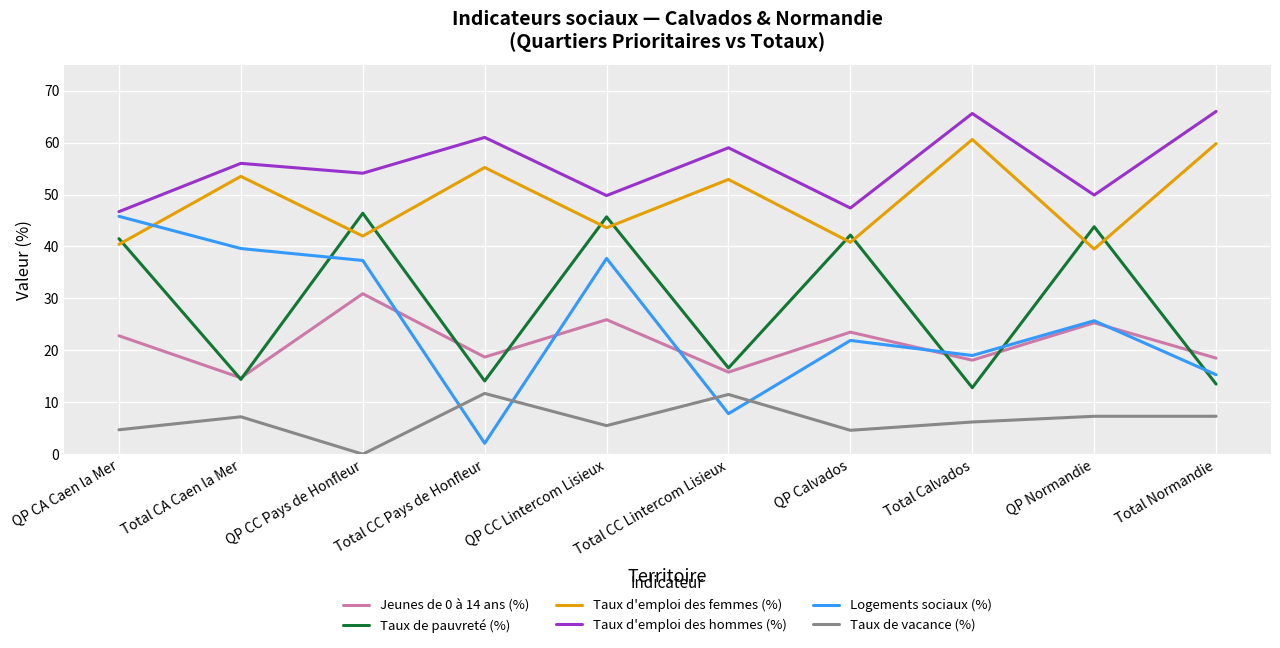

Does the chart have visible grid lines?

Yes